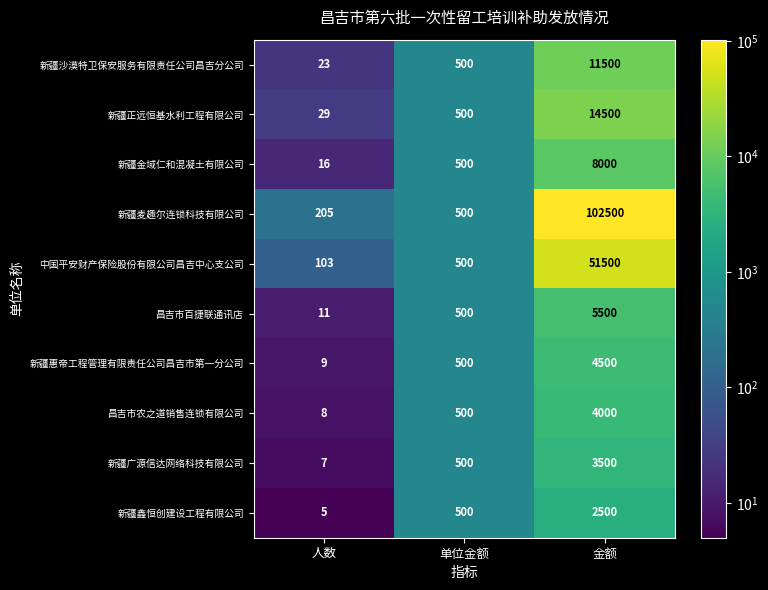

Which category has the lowest value across all series?

人数